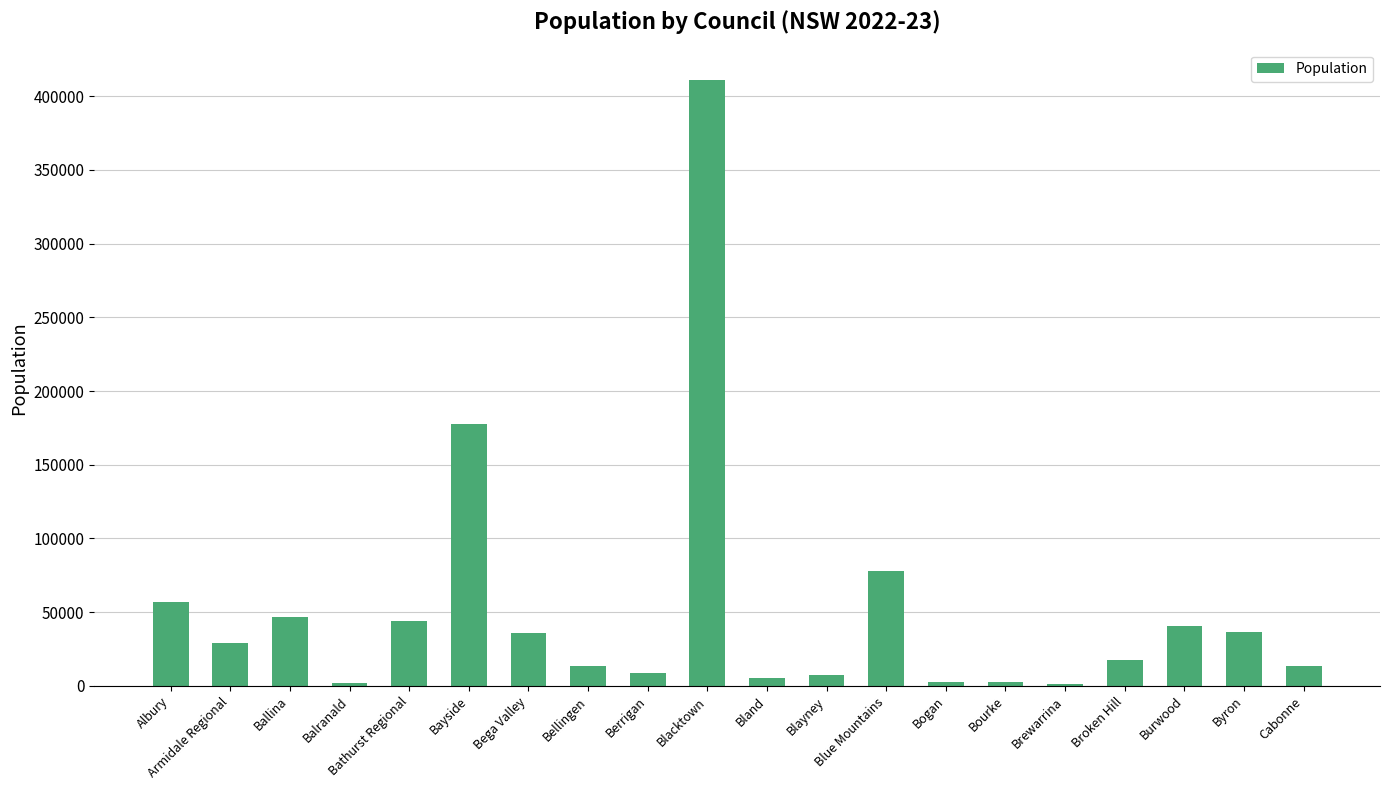

The chart shows a value of 98692 at Bayside. True or false?

False